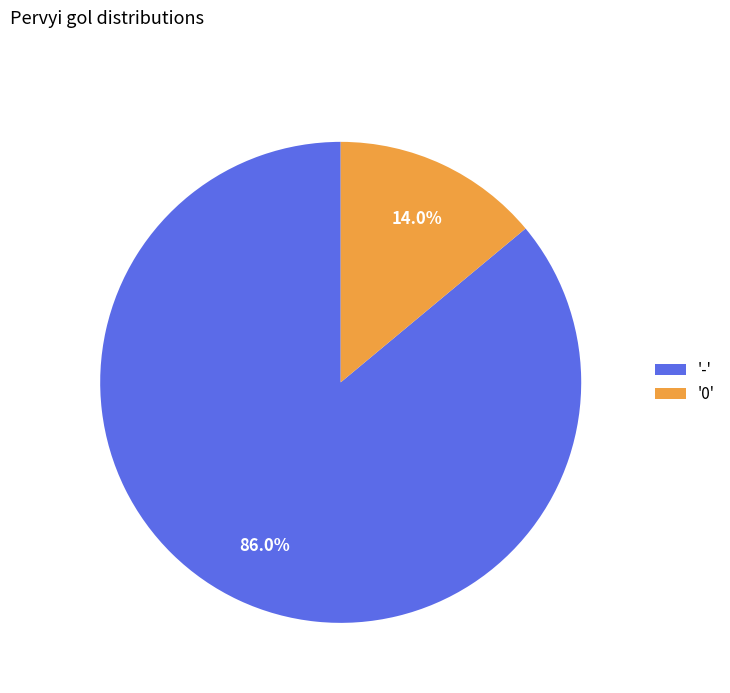

Rank the categories by value from lowest to highest.

'0', '-'